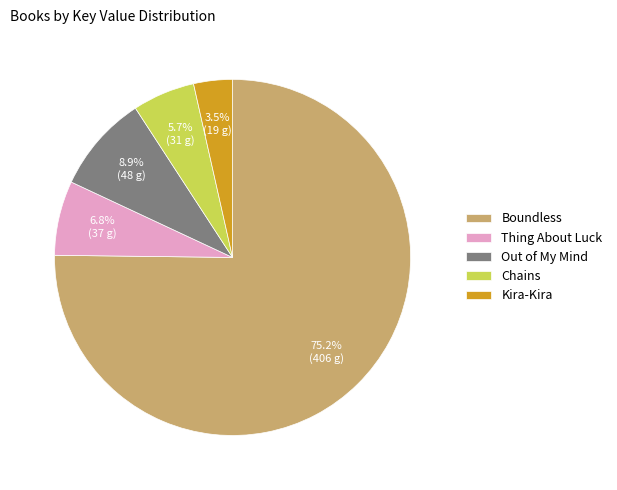

How many segments does this pie chart have?

5